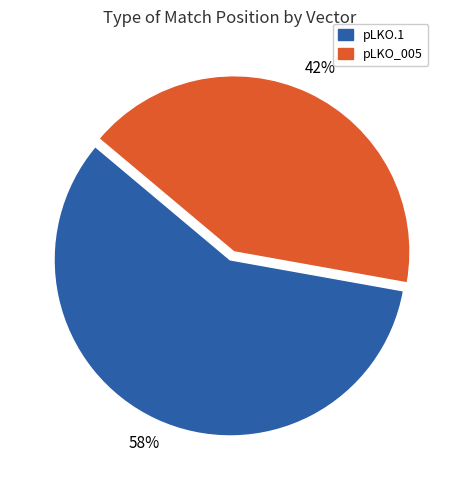

Count the number of slices in the pie.

2